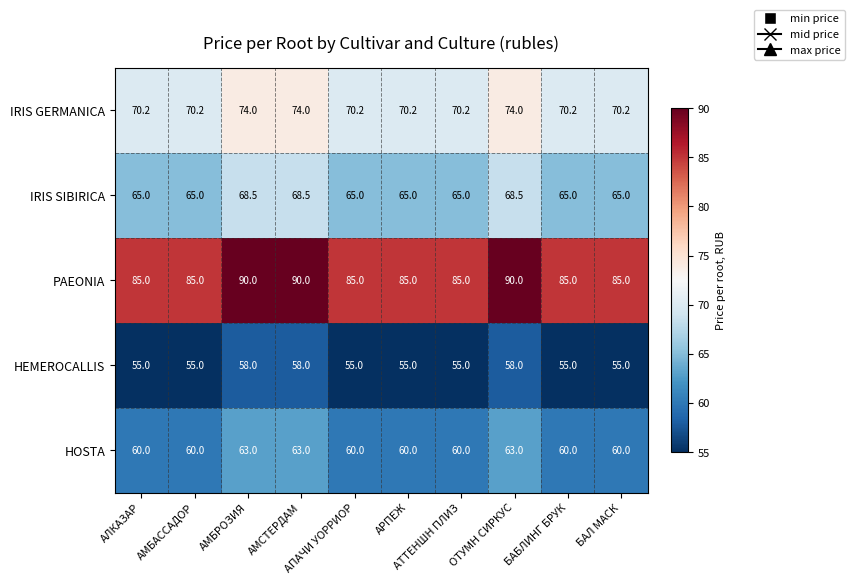

What is the spread (max minus min) of values at БАБЛИНГ БРУК?

30.0